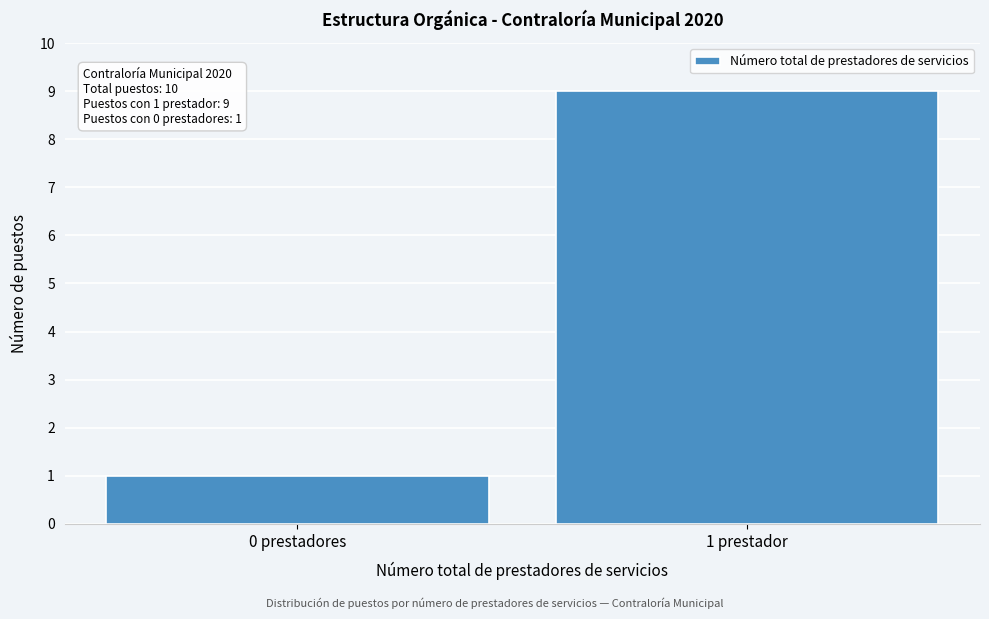

Reading left to right, transcribe all the data shown in this chart.

1	9